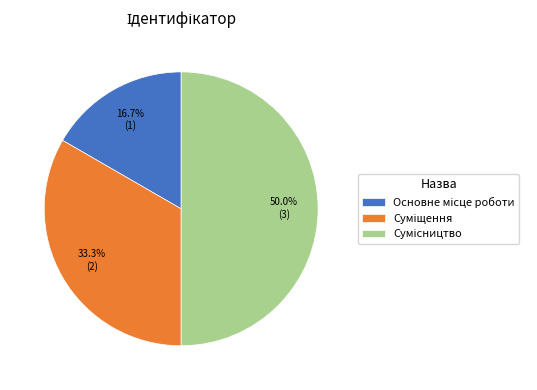

Which slice is the smallest?

Основне місце роботи